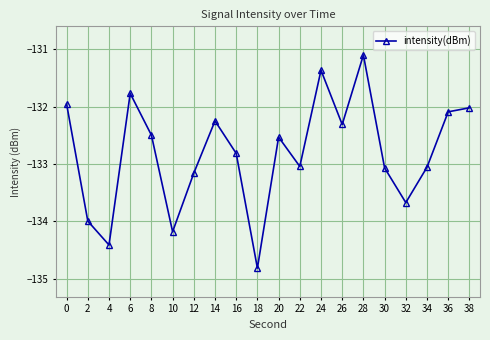

Which has a higher value, 4 or 22?

22